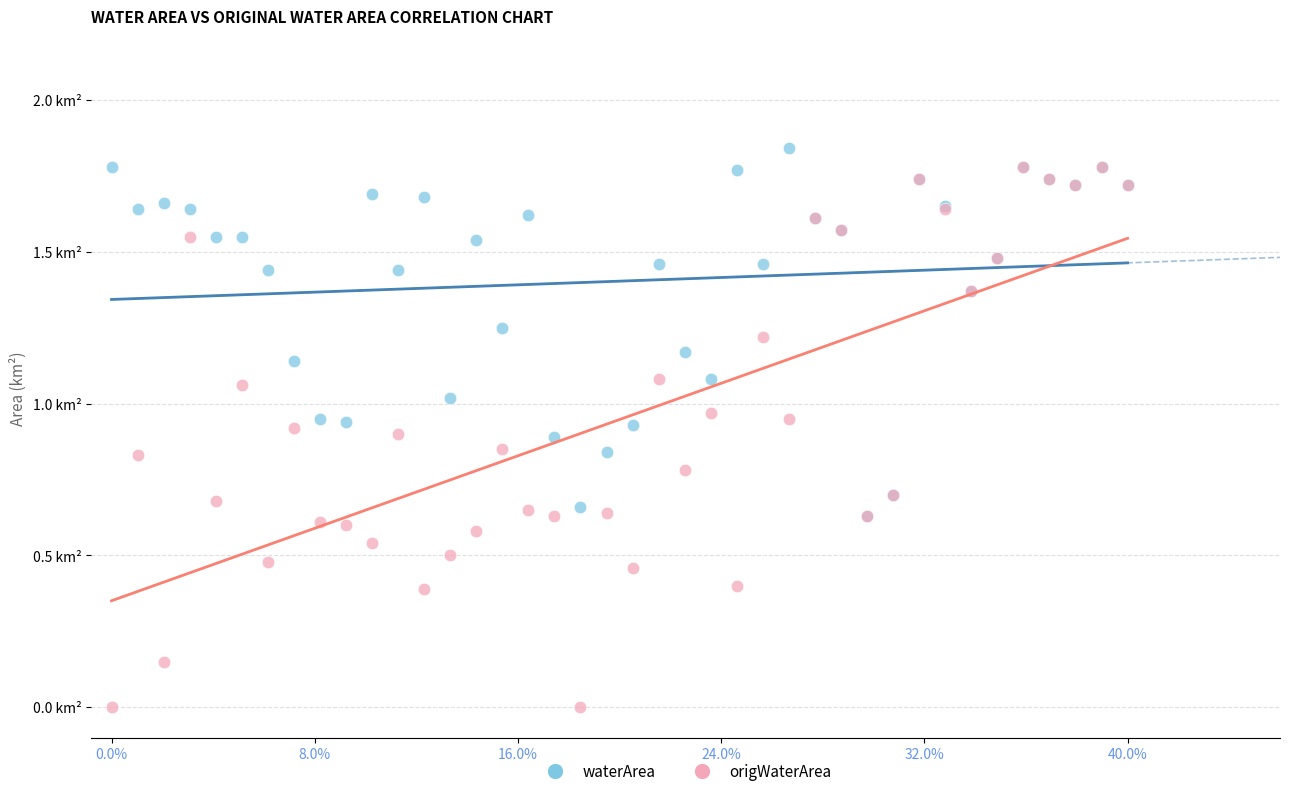

What are all the series names shown in the legend?

waterArea, origWaterArea